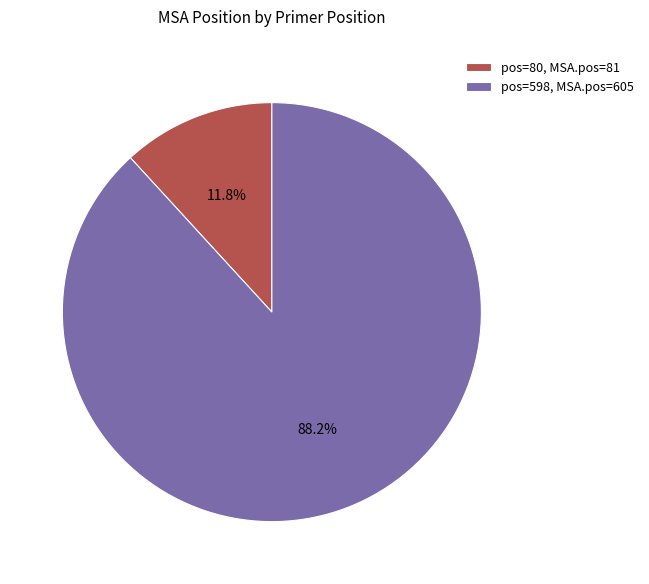

Is the sum of pos=80, MSA.pos=81 and pos=598, MSA.pos=605 greater than half?

Yes